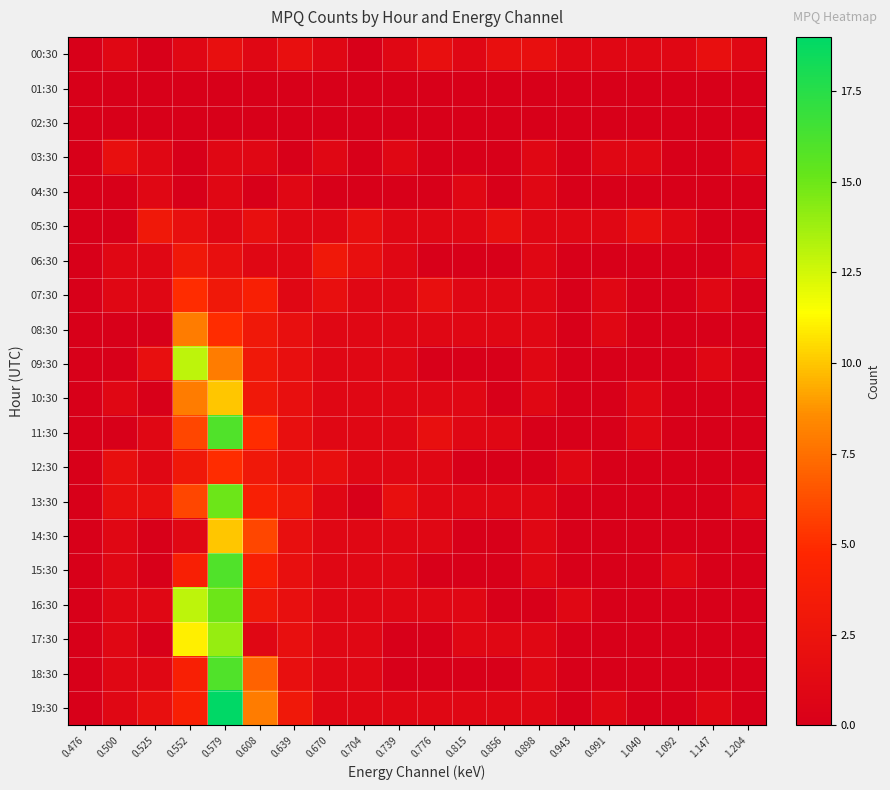

Reading left to right, extract all data points from this chart.

00:30: 0.476=0	0.500=1	0.525=0	0.552=1	0.579=2	0.608=1	0.639=2	0.670=1	0.704=0	0.739=1	0.776=2	0.815=1	0.856=2	0.898=2	0.943=1	0.991=1	1.040=1	1.092=1	1.147=2	1.204=1
01:30: 0.476=0	0.500=0	0.525=0	0.552=0	0.579=0	0.608=0	0.639=0	0.670=0	0.704=0	0.739=0	0.776=0	0.815=0	0.856=0	0.898=0	0.943=0	0.991=0	1.040=0	1.092=0	1.147=0	1.204=0
02:30: 0.476=0	0.500=0	0.525=0	0.552=0	0.579=0	0.608=0	0.639=0	0.670=0	0.704=0	0.739=0	0.776=0	0.815=0	0.856=0	0.898=0	0.943=0	0.991=0	1.040=0	1.092=0	1.147=0	1.204=0
03:30: 0.476=0	0.500=2	0.525=1	0.552=0	0.579=1	0.608=1	0.639=0	0.670=1	0.704=0	0.739=1	0.776=0	0.815=0	0.856=0	0.898=1	0.943=0	0.991=1	1.040=1	1.092=0	1.147=0	1.204=1
04:30: 0.476=0	0.500=0	0.525=1	0.552=0	0.579=1	0.608=0	0.639=1	0.670=0	0.704=0	0.739=0	0.776=0	0.815=1	0.856=0	0.898=1	0.943=0	0.991=0	1.040=0	1.092=0	1.147=0	1.204=0
05:30: 0.476=0	0.500=0	0.525=3	0.552=2	0.579=1	0.608=2	0.639=1	0.670=1	0.704=2	0.739=1	0.776=1	0.815=1	0.856=2	0.898=1	0.943=1	0.991=1	1.040=2	1.092=1	1.147=0	1.204=0
06:30: 0.476=0	0.500=1	0.525=1	0.552=3	0.579=2	0.608=1	0.639=1	0.670=3	0.704=2	0.739=1	0.776=0	0.815=0	0.856=0	0.898=1	0.943=0	0.991=0	1.040=0	1.092=0	1.147=0	1.204=1
07:30: 0.476=0	0.500=1	0.525=1	0.552=5	0.579=3	0.608=4	0.639=1	0.670=2	0.704=1	0.739=1	0.776=2	0.815=1	0.856=1	0.898=1	0.943=0	0.991=1	1.040=0	1.092=0	1.147=1	1.204=0
08:30: 0.476=0	0.500=0	0.525=0	0.552=8	0.579=5	0.608=3	0.639=2	0.670=1	0.704=1	0.739=1	0.776=1	0.815=1	0.856=1	0.898=1	0.943=0	0.991=1	1.040=0	1.092=0	1.147=0	1.204=0
09:30: 0.476=0	0.500=0	0.525=2	0.552=13	0.579=8	0.608=3	0.639=2	0.670=1	0.704=1	0.739=1	0.776=0	0.815=0	0.856=0	0.898=1	0.943=0	0.991=0	1.040=0	1.092=0	1.147=1	1.204=0
10:30: 0.476=0	0.500=1	0.525=0	0.552=8	0.579=10	0.608=3	0.639=2	0.670=1	0.704=1	0.739=1	0.776=1	0.815=1	0.856=0	0.898=1	0.943=0	0.991=0	1.040=1	1.092=0	1.147=0	1.204=0
11:30: 0.476=0	0.500=0	0.525=1	0.552=6	0.579=16	0.608=5	0.639=2	0.670=1	0.704=1	0.739=1	0.776=2	0.815=1	0.856=1	0.898=0	0.943=0	0.991=0	1.040=1	1.092=0	1.147=0	1.204=0
12:30: 0.476=0	0.500=2	0.525=1	0.552=3	0.579=5	0.608=3	0.639=2	0.670=2	0.704=1	0.739=1	0.776=1	0.815=0	0.856=0	0.898=0	0.943=1	0.991=0	1.040=0	1.092=0	1.147=0	1.204=0
13:30: 0.476=0	0.500=2	0.525=2	0.552=6	0.579=15	0.608=4	0.639=3	0.670=1	0.704=0	0.739=2	0.776=1	0.815=1	0.856=1	0.898=1	0.943=0	0.991=0	1.040=0	1.092=0	1.147=0	1.204=1
14:30: 0.476=0	0.500=1	0.525=0	0.552=1	0.579=10	0.608=6	0.639=2	0.670=1	0.704=1	0.739=1	0.776=1	0.815=0	0.856=0	0.898=1	0.943=0	0.991=0	1.040=0	1.092=0	1.147=0	1.204=0
15:30: 0.476=0	0.500=1	0.525=0	0.552=4	0.579=16	0.608=4	0.639=2	0.670=1	0.704=1	0.739=1	0.776=0	0.815=0	0.856=0	0.898=1	0.943=0	0.991=0	1.040=0	1.092=1	1.147=0	1.204=0
16:30: 0.476=0	0.500=1	0.525=1	0.552=13	0.579=15	0.608=3	0.639=2	0.670=1	0.704=1	0.739=1	0.776=1	0.815=1	0.856=0	0.898=0	0.943=1	0.991=0	1.040=0	1.092=0	1.147=0	1.204=0
17:30: 0.476=0	0.500=1	0.525=0	0.552=11	0.579=14	0.608=1	0.639=2	0.670=1	0.704=1	0.739=0	0.776=0	0.815=1	0.856=1	0.898=1	0.943=0	0.991=0	1.040=0	1.092=0	1.147=0	1.204=0
18:30: 0.476=0	0.500=1	0.525=1	0.552=4	0.579=16	0.608=7	0.639=2	0.670=1	0.704=1	0.739=0	0.776=0	0.815=0	0.856=0	0.898=1	0.943=0	0.991=0	1.040=0	1.092=0	1.147=0	1.204=0
19:30: 0.476=0	0.500=1	0.525=2	0.552=4	0.579=19	0.608=8	0.639=3	0.670=1	0.704=1	0.739=1	0.776=1	0.815=1	0.856=1	0.898=1	0.943=0	0.991=1	1.040=0	1.092=0	1.147=1	1.204=0